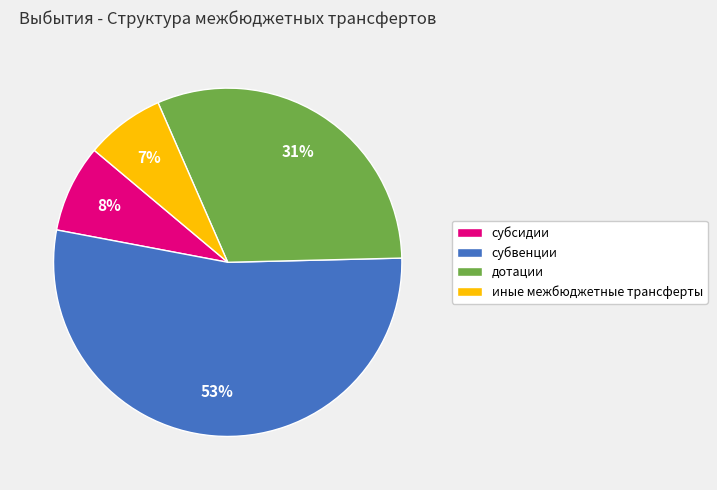

How many slices are in this pie chart?

4